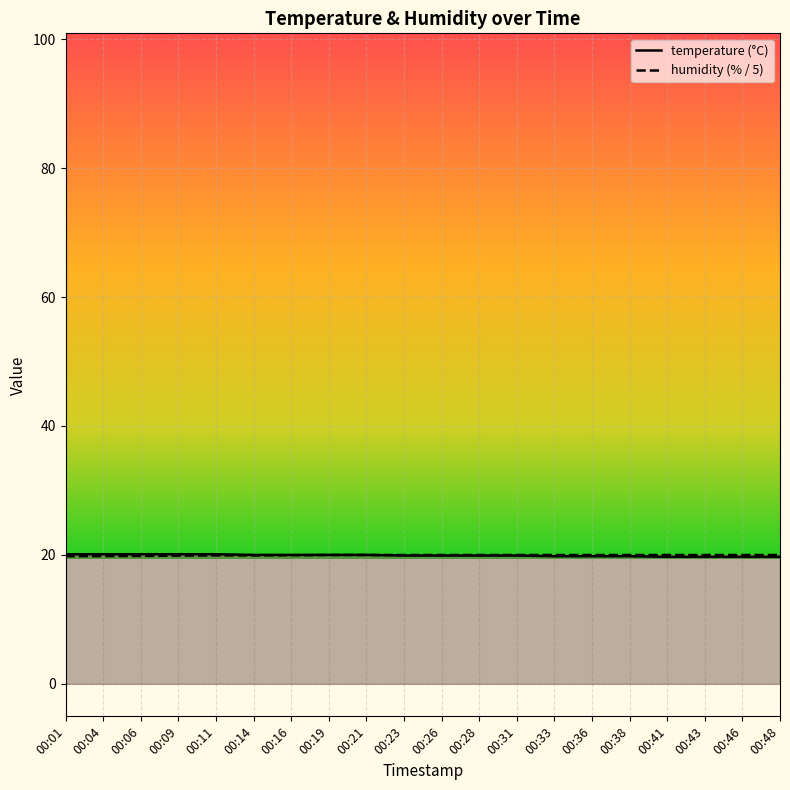

List the series in order of their peak value, lowest first.

humidity, temperature